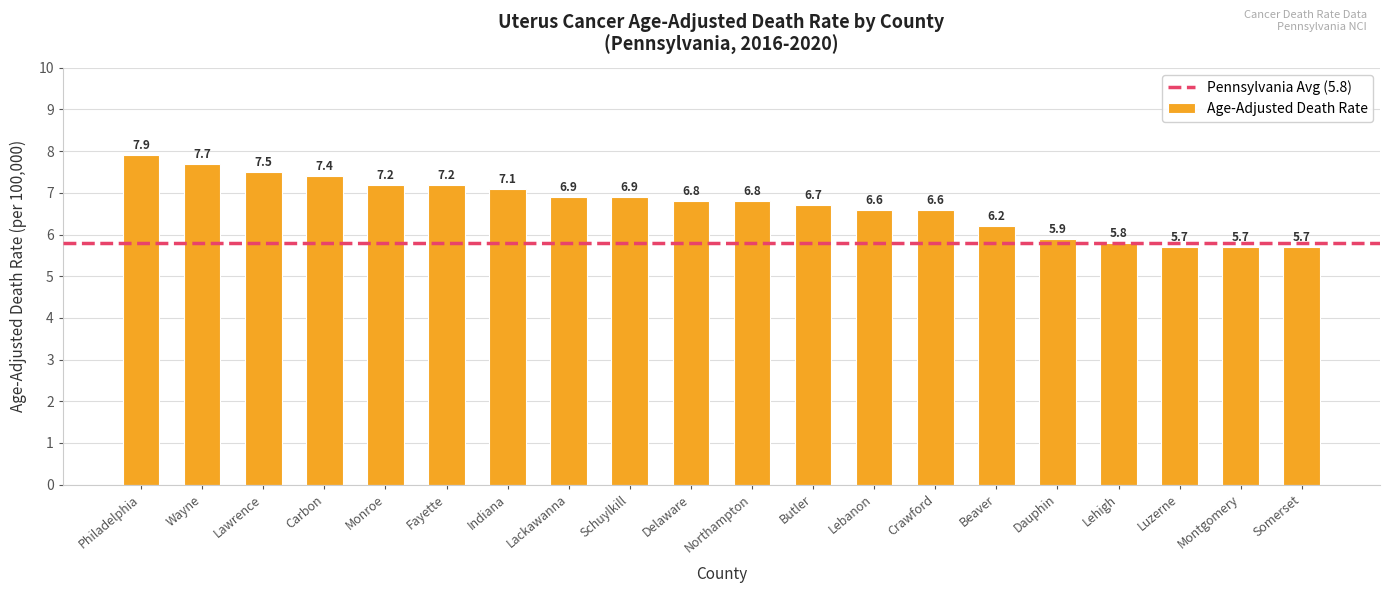

True or false: the data shows 10.6 at Beaver.

False